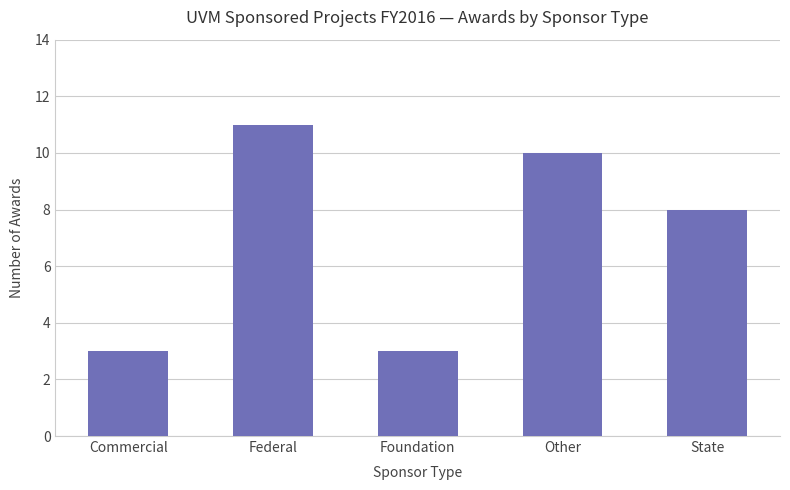

Count the number of data series in this chart.

1